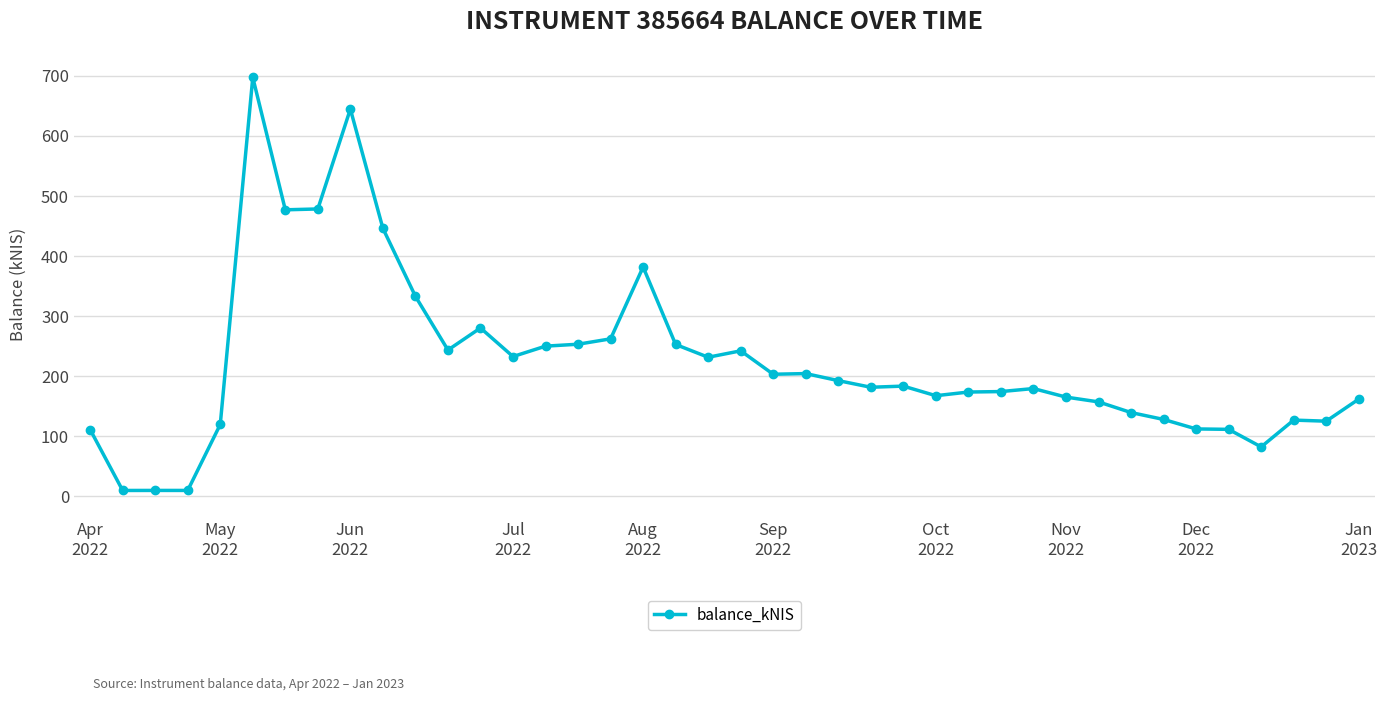

What is the value of the 4th point from the left?

10.0